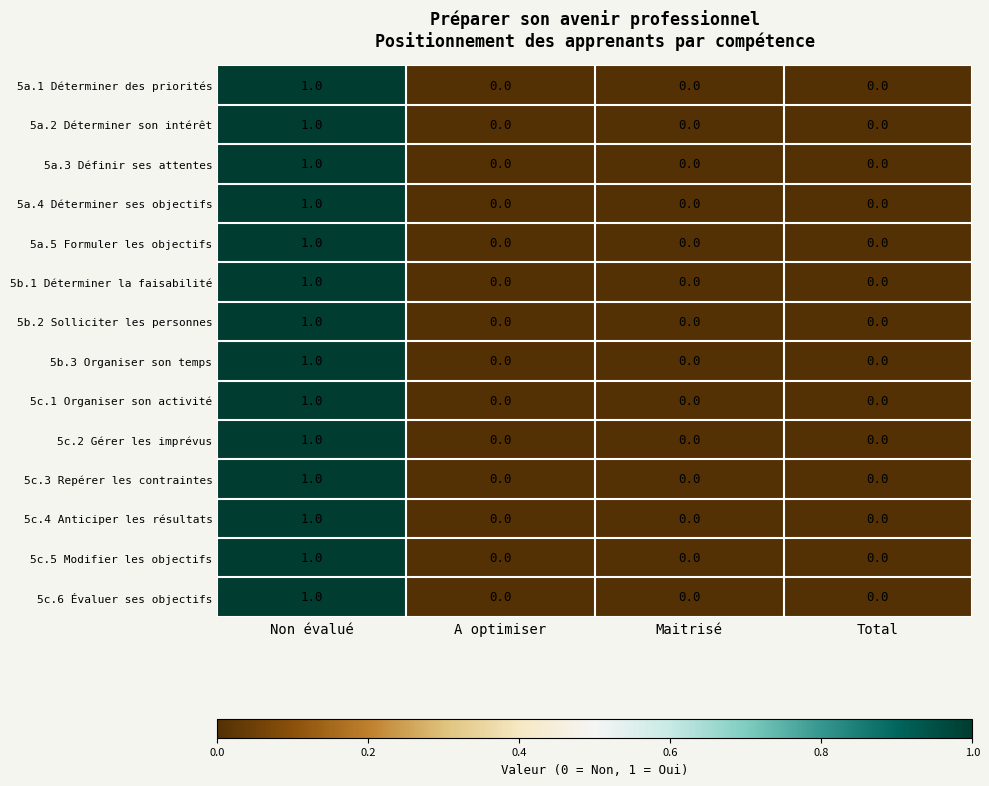

At which category is the sum across all series the highest?

Non évalué